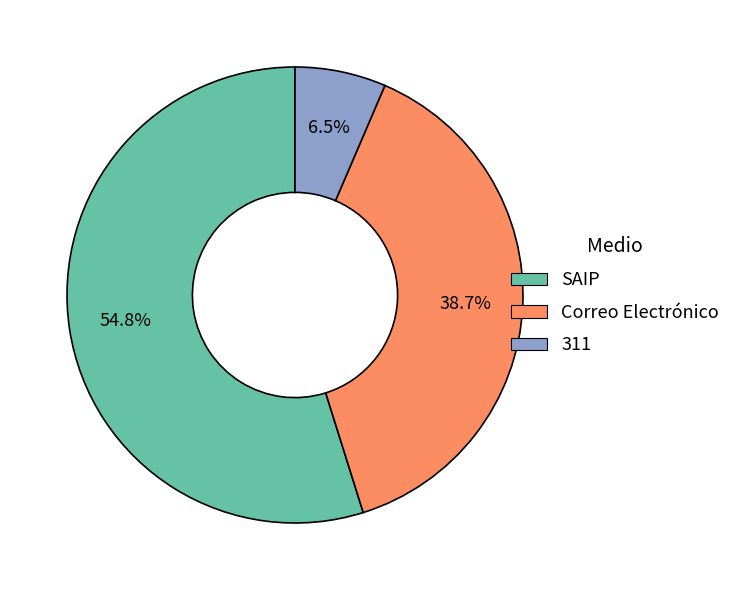

To the nearest percent, what portion does Correo Electrónico represent?

39%